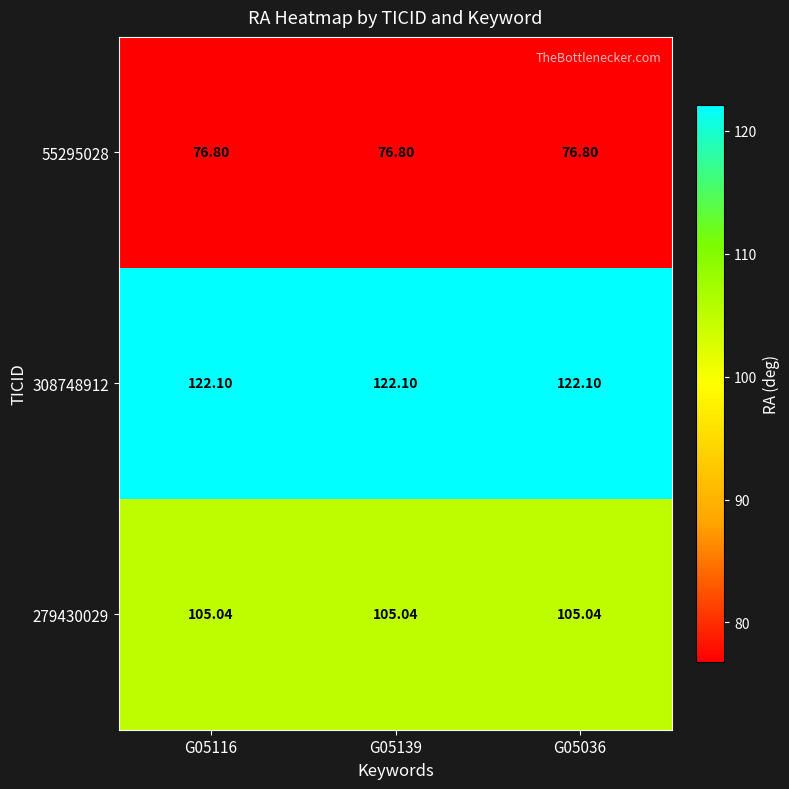

Rank the series by their average value, from lowest to highest.

55295028, 279430029, 308748912